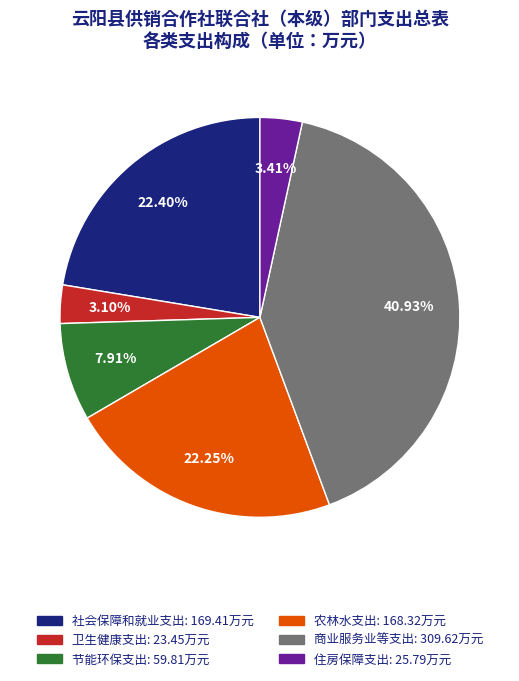

What is the largest slice in the pie chart?

商业服务业等支出